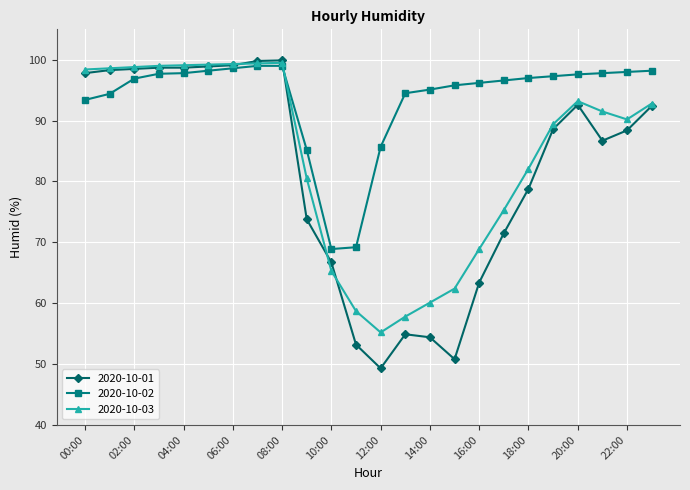

Which series has the largest total across all categories?

2020-10-02